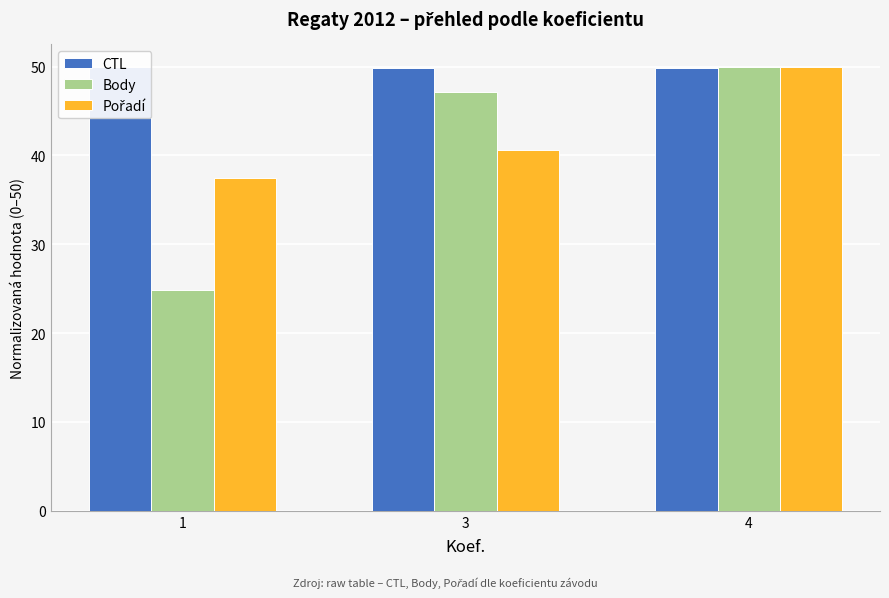

Rank the categories by CTL value from lowest to highest.

4, 3, 1